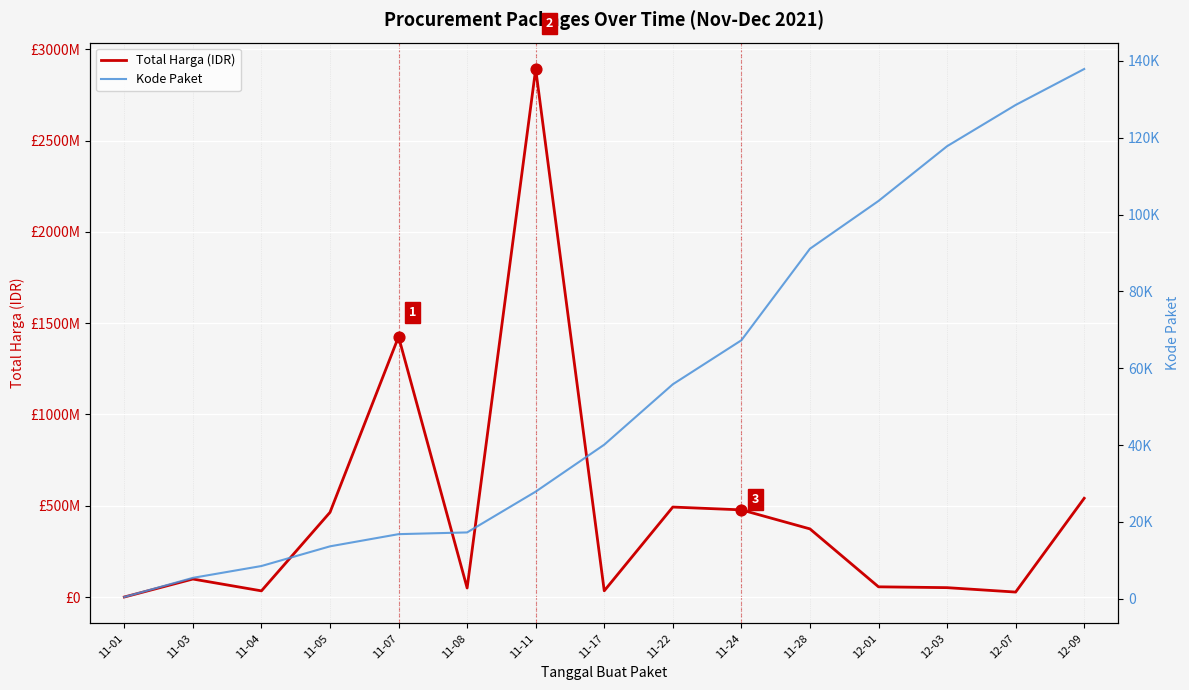

At how many categories does at least one series exceed 2061473238?

1